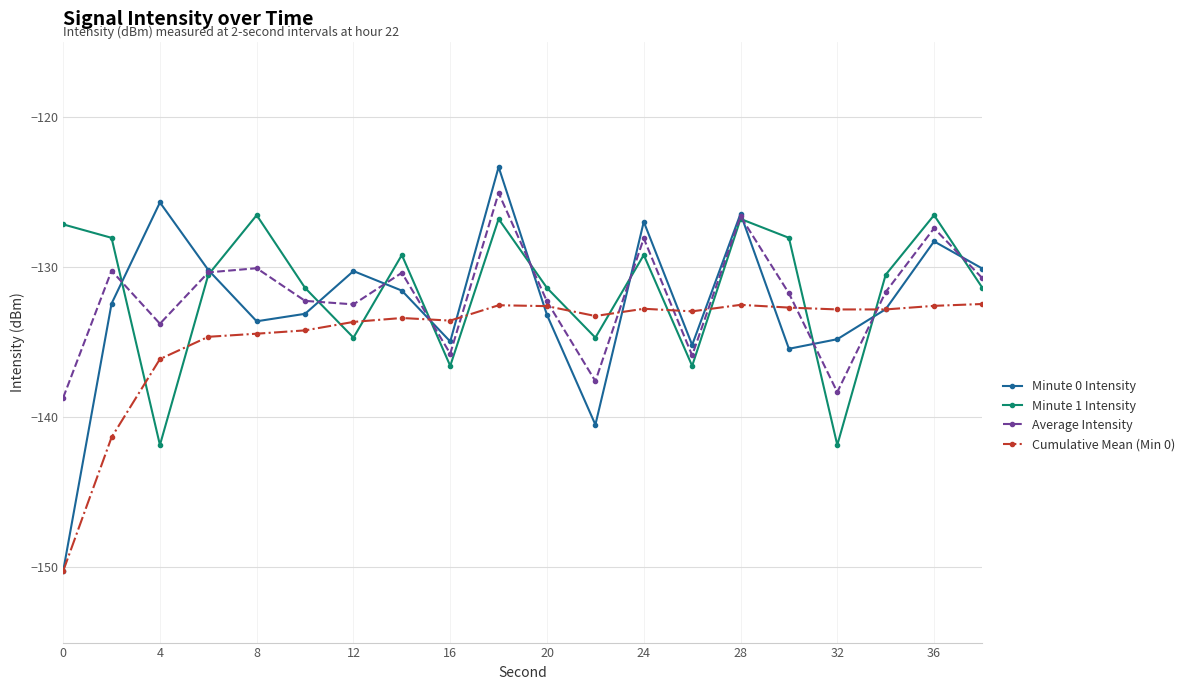

What is the greatest value displayed?

-123.3